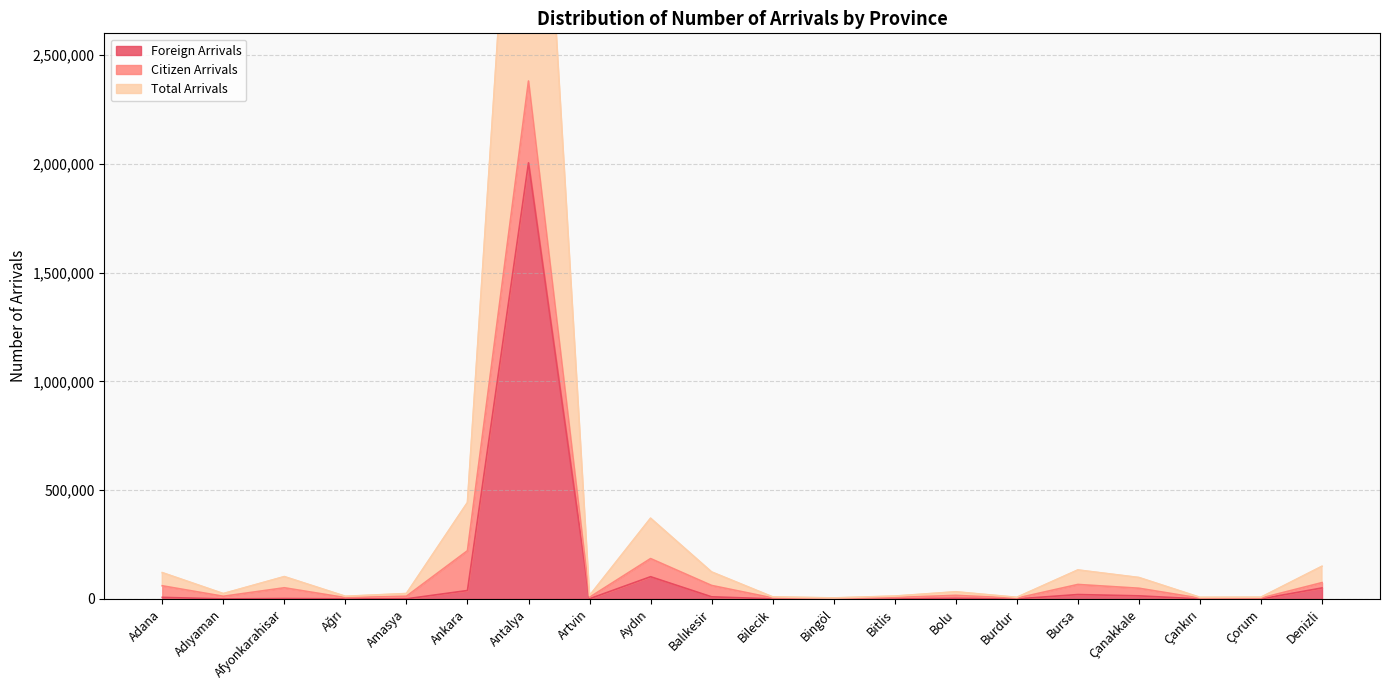

True or false: Total Arrivals and Foreign Arrivals cross at least once.

False